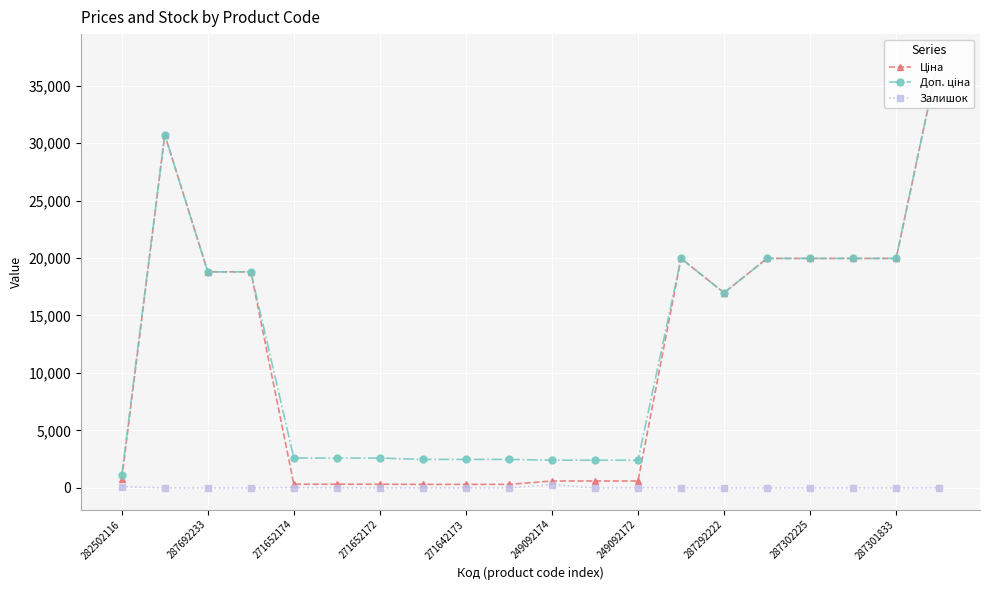

What are all the series names shown in the legend?

Ціна, Доп. ціна, Залишок